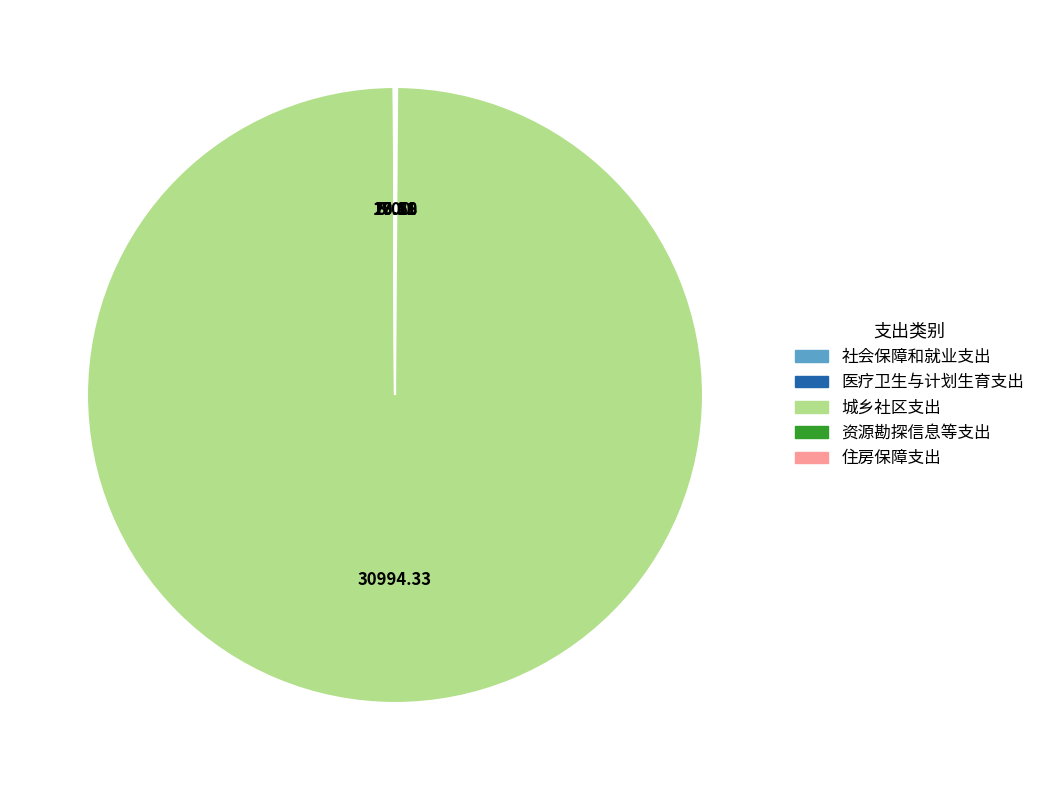

What is the largest slice in the pie chart?

城乡社区支出